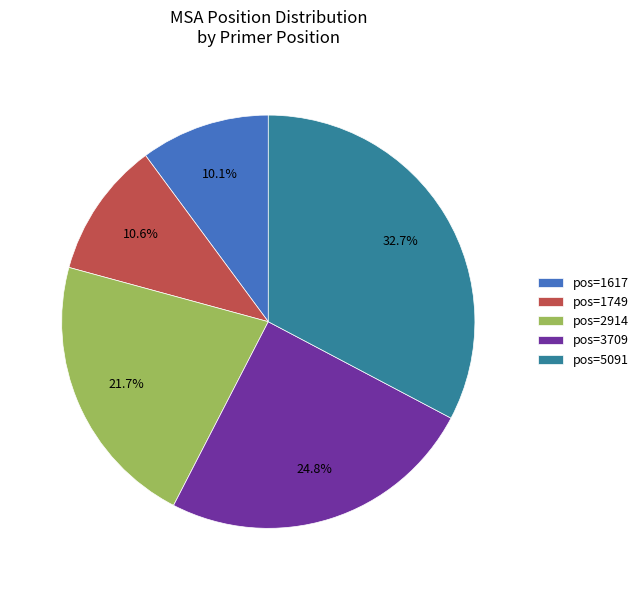

Count the number of slices in the pie.

5